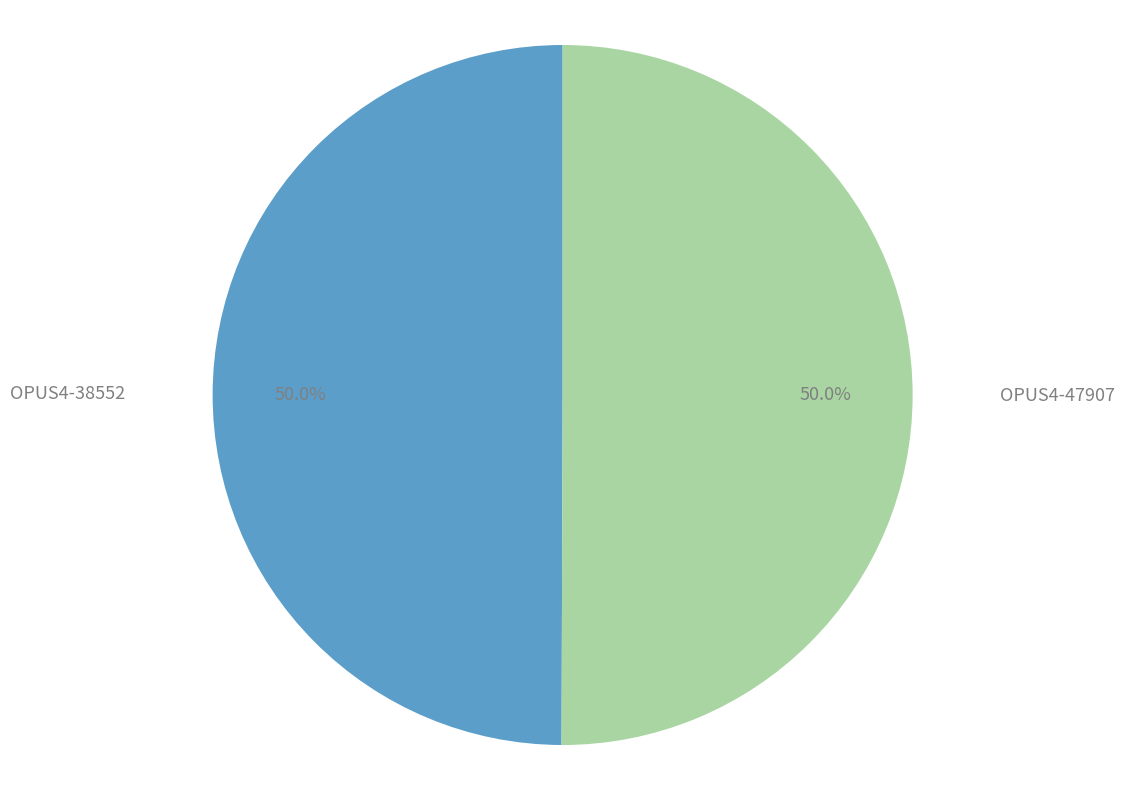

Is it true that OPUS4-38552 is 50% of the pie?

True